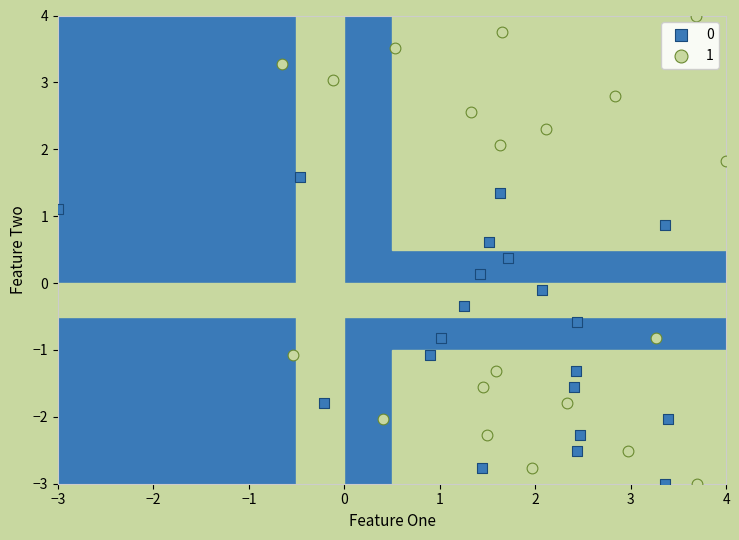

Which series has the widest spread of Y values?

1